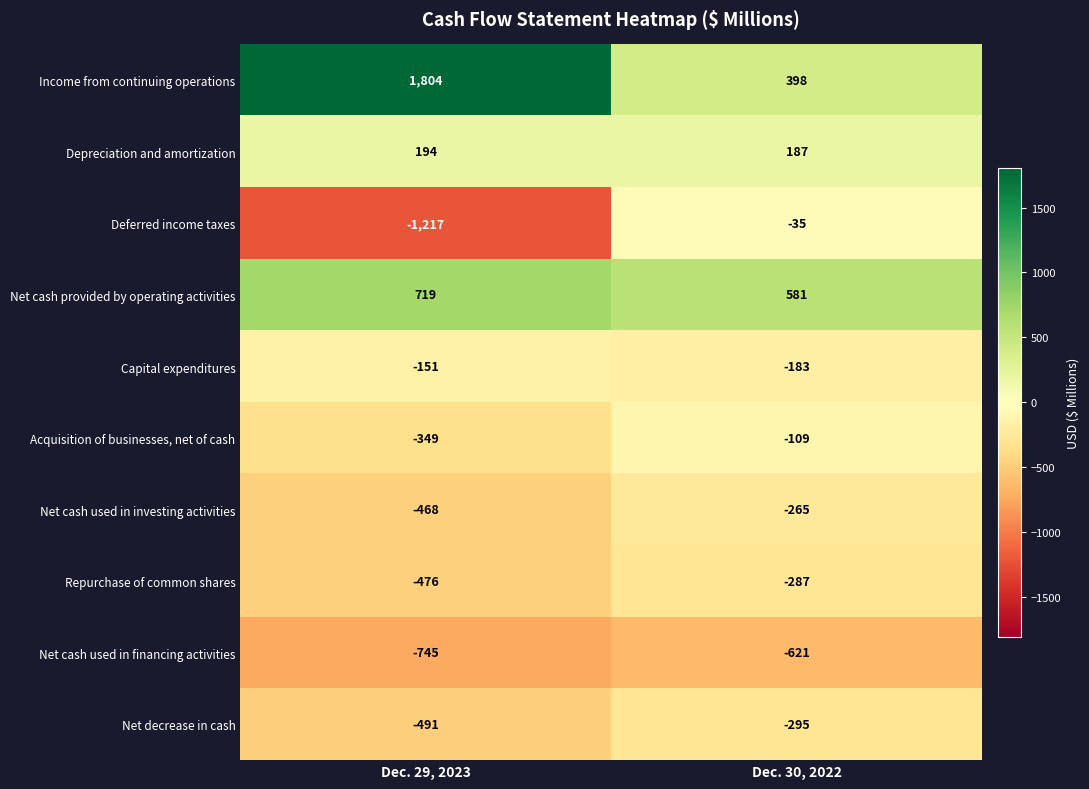

True or false: Net cash provided by operating activities has a value of 280 at Dec. 29, 2023.

False